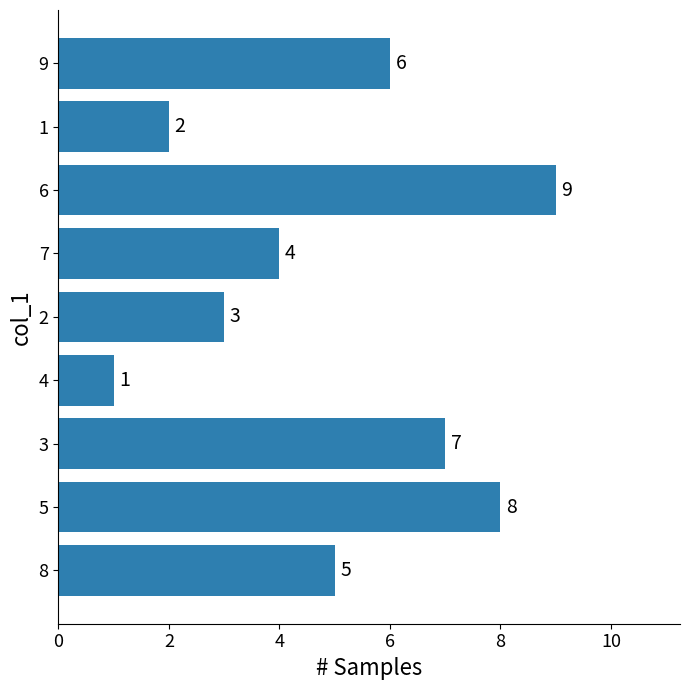

Are the bars grouped side by side (vs. stacked)?

No